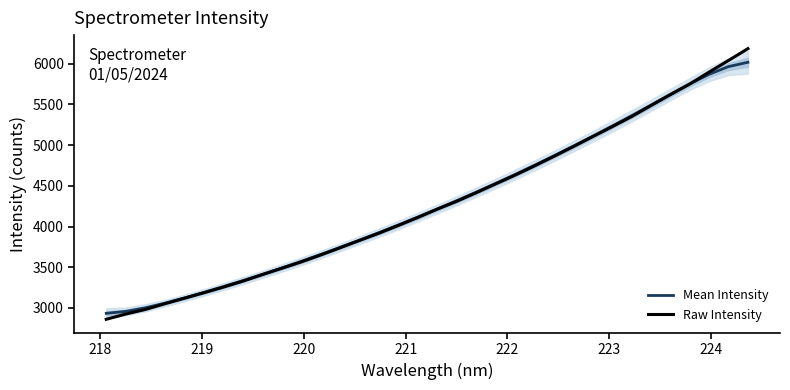

Count the number of data series in this chart.

2